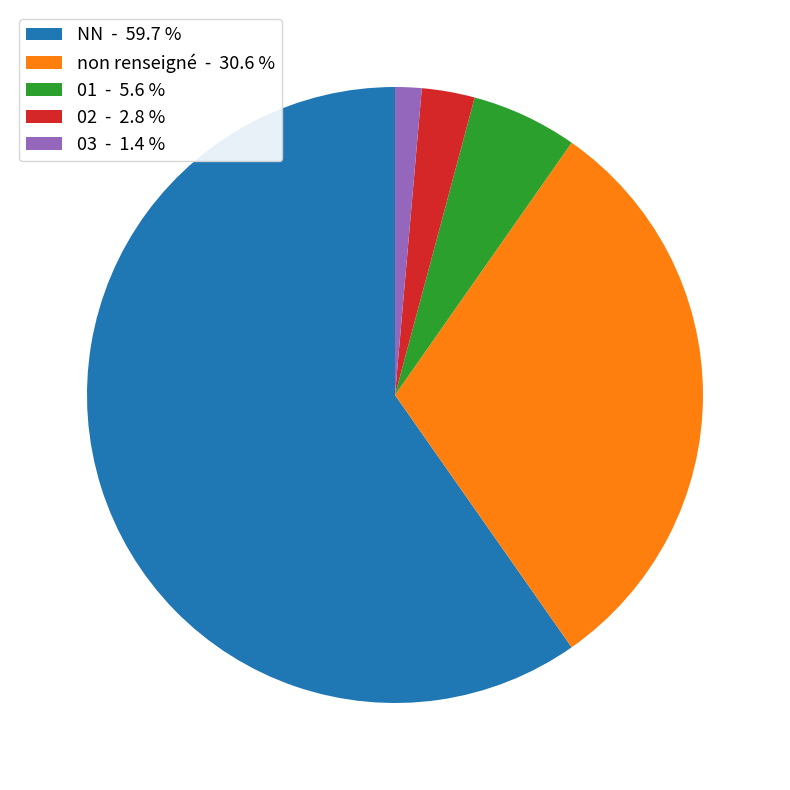

Rank the categories by value from highest to lowest.

NN - 59.7 %, non renseigné - 30.6 %, 01 - 5.6 %, 02 - 2.8 %, 03 - 1.4 %